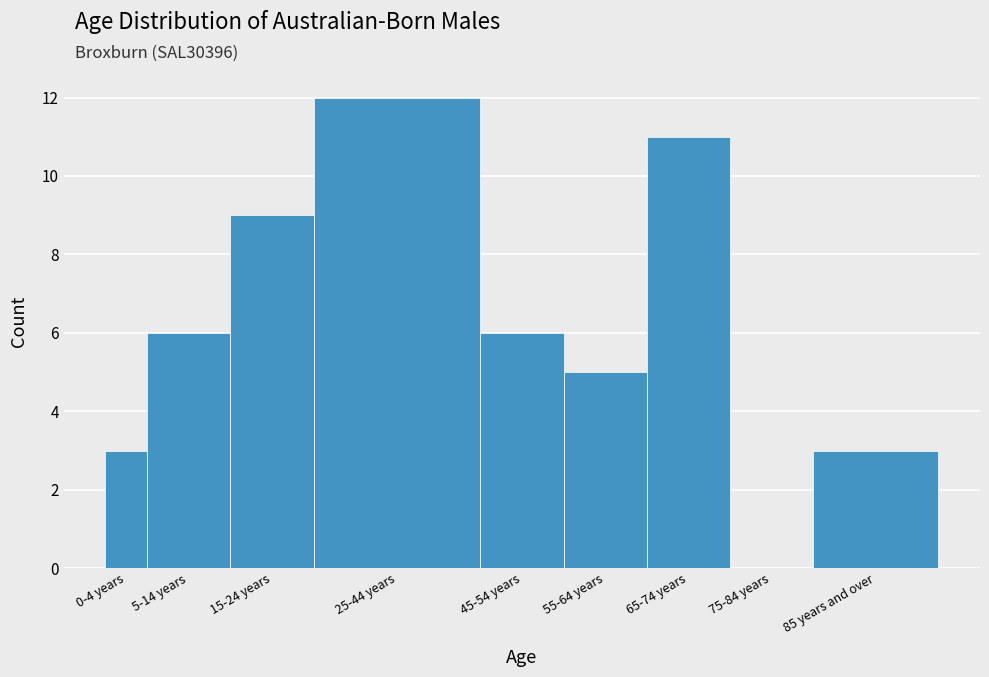

Reading left to right, what are all the values shown in this chart?

0-4 years=3	5-14 years=6	15-24 years=9	25-44 years=12	45-54 years=6	55-64 years=5	65-74 years=11	75-84 years=0	85 years and over=3